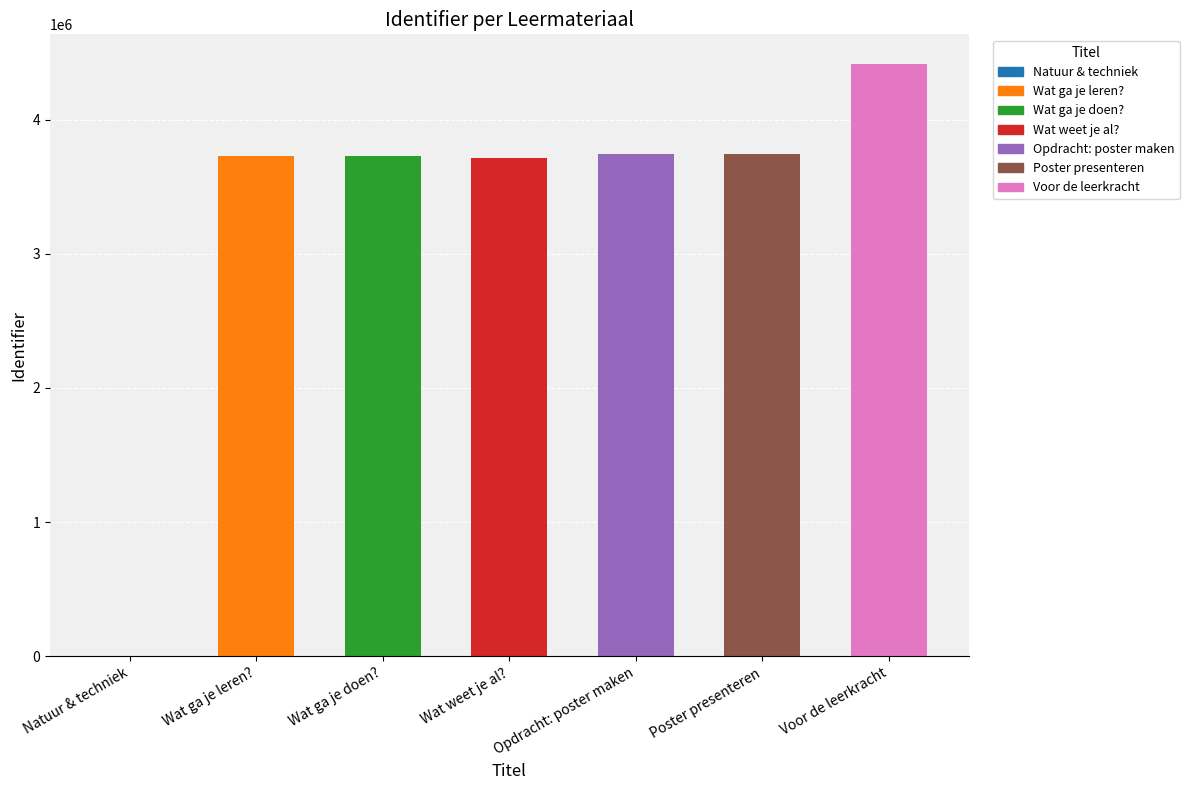

What is the greatest value displayed?

4413941